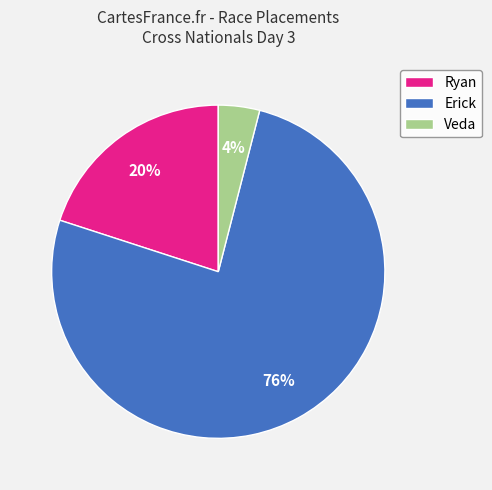

What is the ratio of the value at Veda to the value at Erick?

0.1